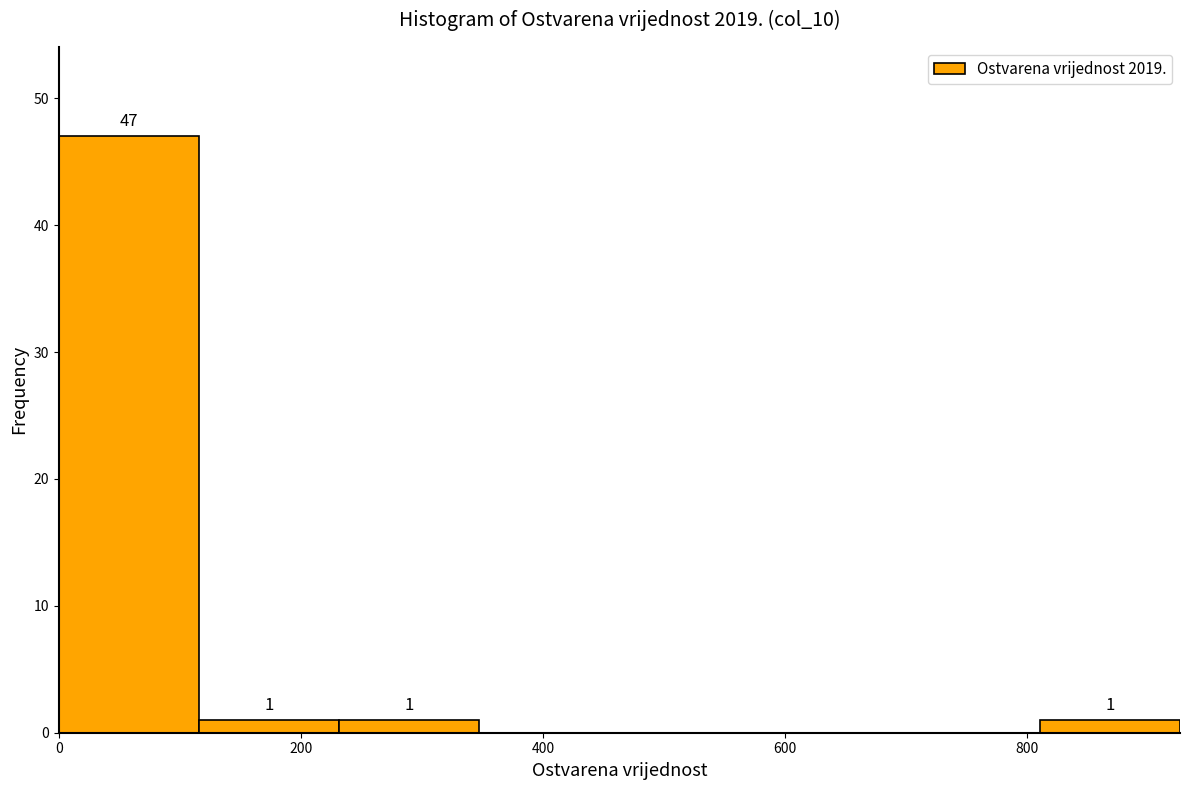

Over which range of the x-axis is the bar tallest?

0 to 120